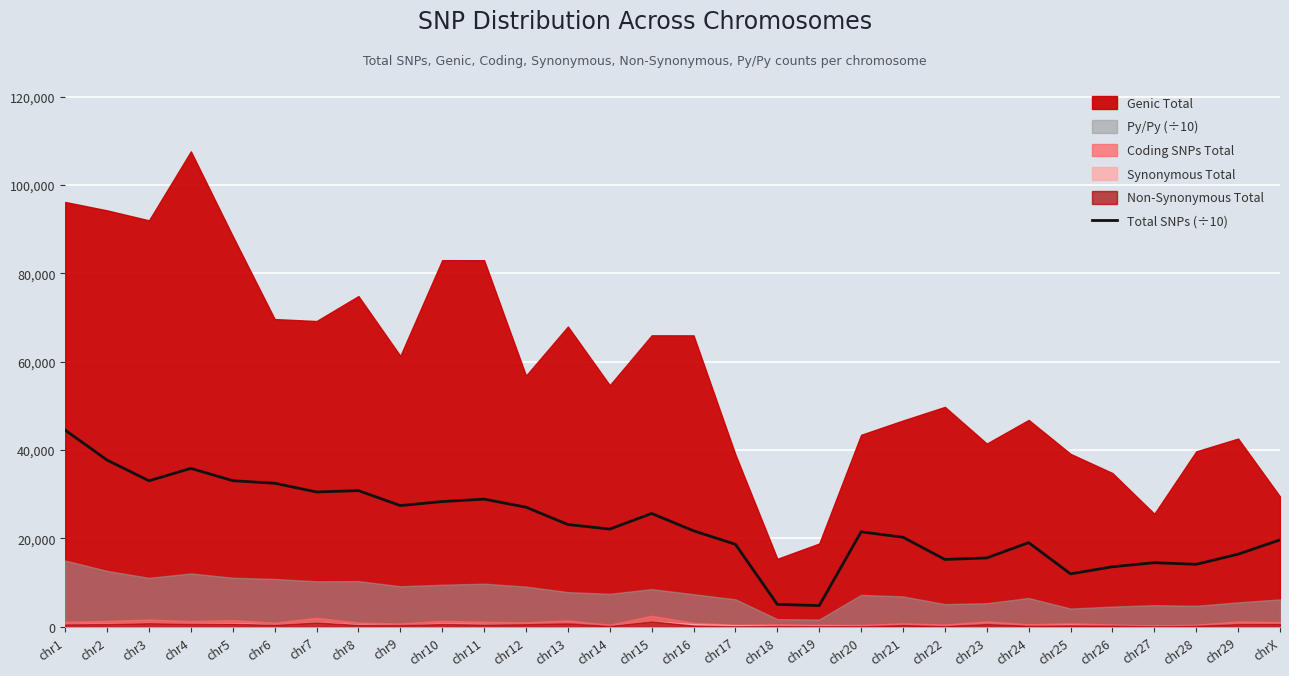

At which label does Total SNPs (÷10) reach its peak?

chr1